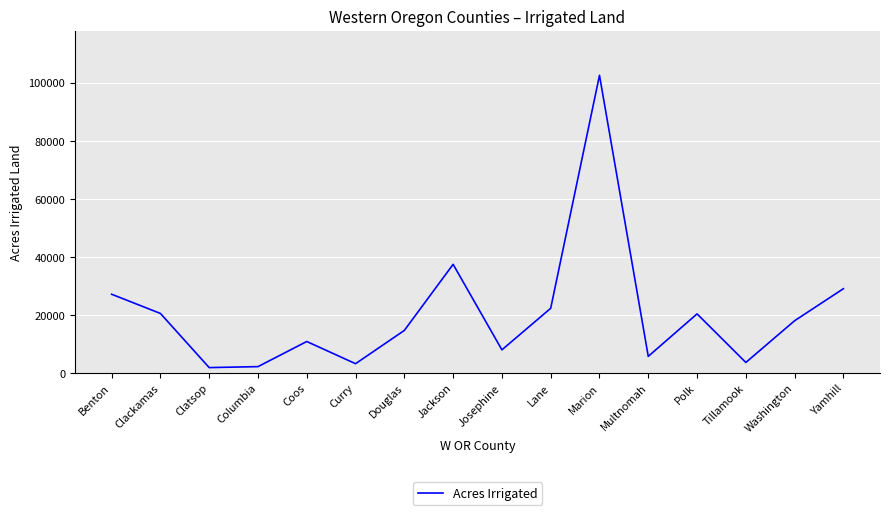

Is it true that the value at Benton is 27151?

True